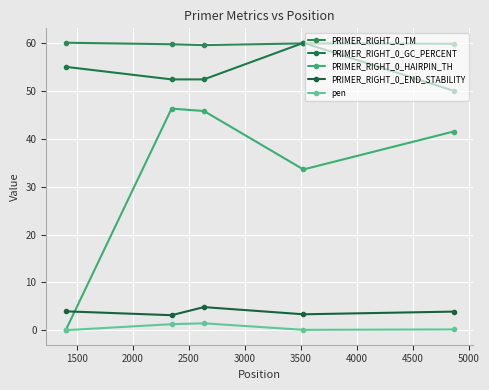

How many series are shown in this chart?

5